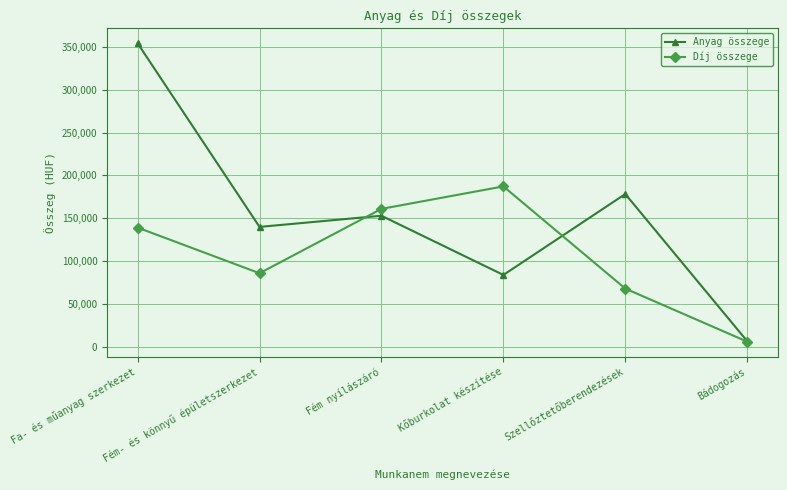

Reading right to left, what are all the values shown in this chart?

Anyag összege: 6800	178300	84000	153000	140000	354000
Díj összege: 6250	68120	187200	161000	86000	139202